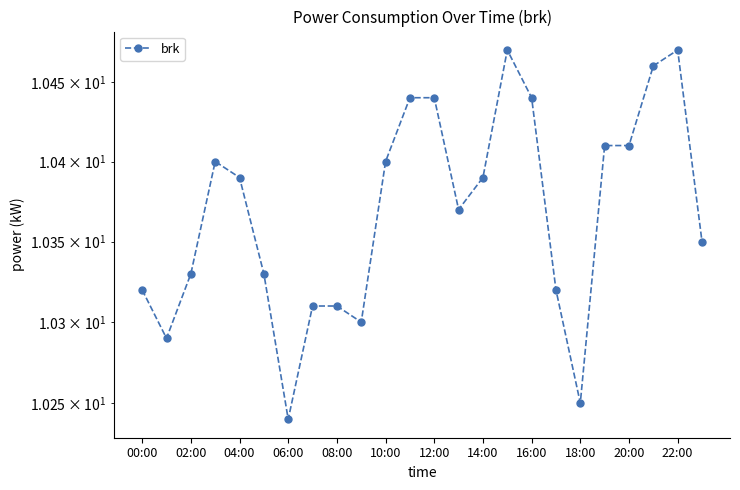

How many lines are shown in the chart?

1